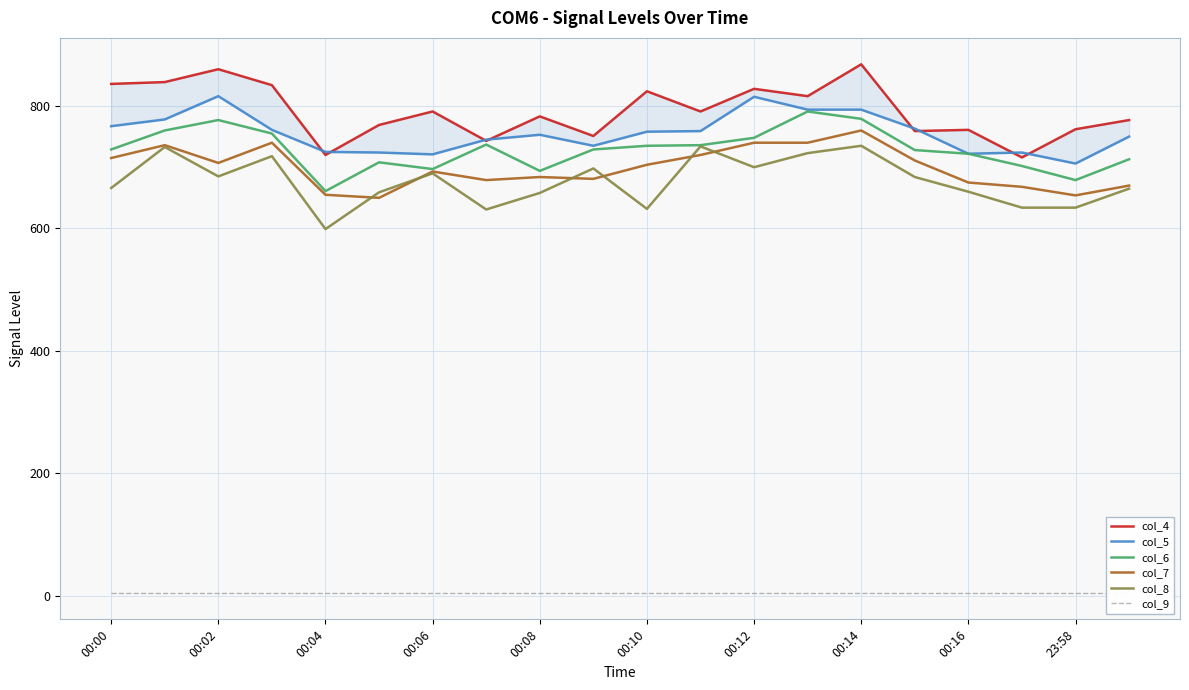

The value of col_6 at 00:16 is 722. True or false?

True